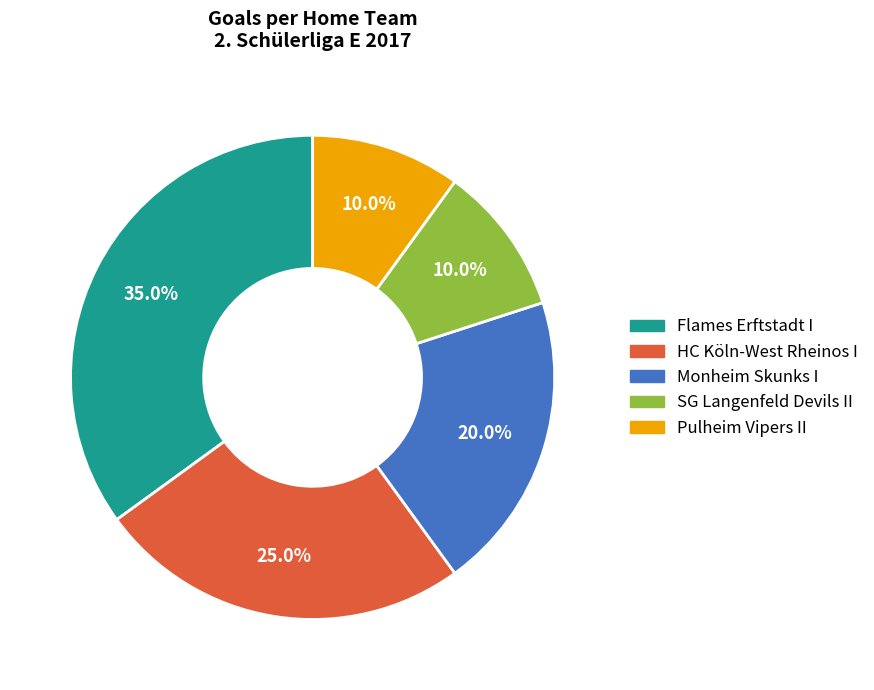

How many slices are in this pie chart?

5